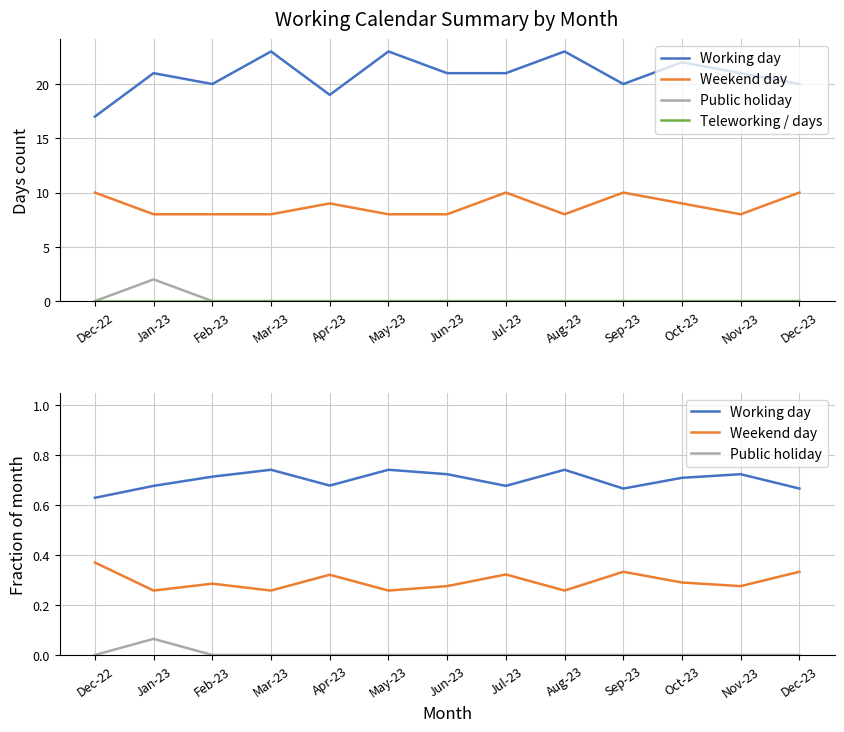

In Working day, how many points are higher than both neighbors (excluding endpoints)?

4